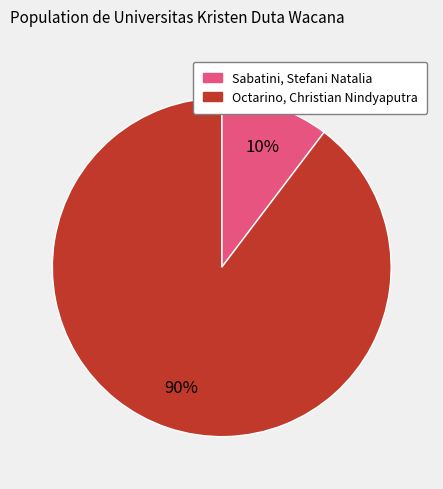

Is it true that Sabatini, Stefani Natalia is 16% of the pie?

False